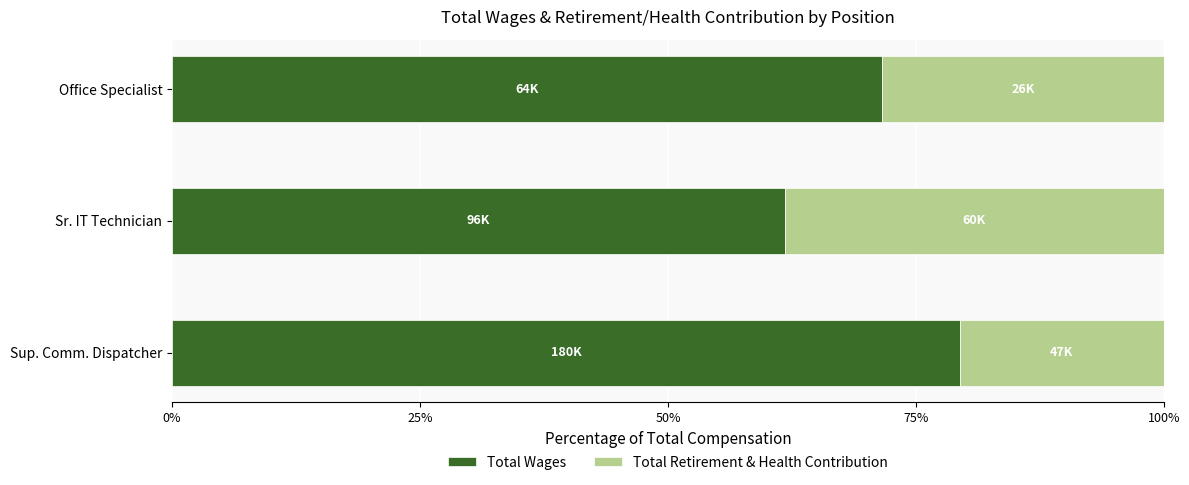

What is the sum of all Total Wages values?

212.8